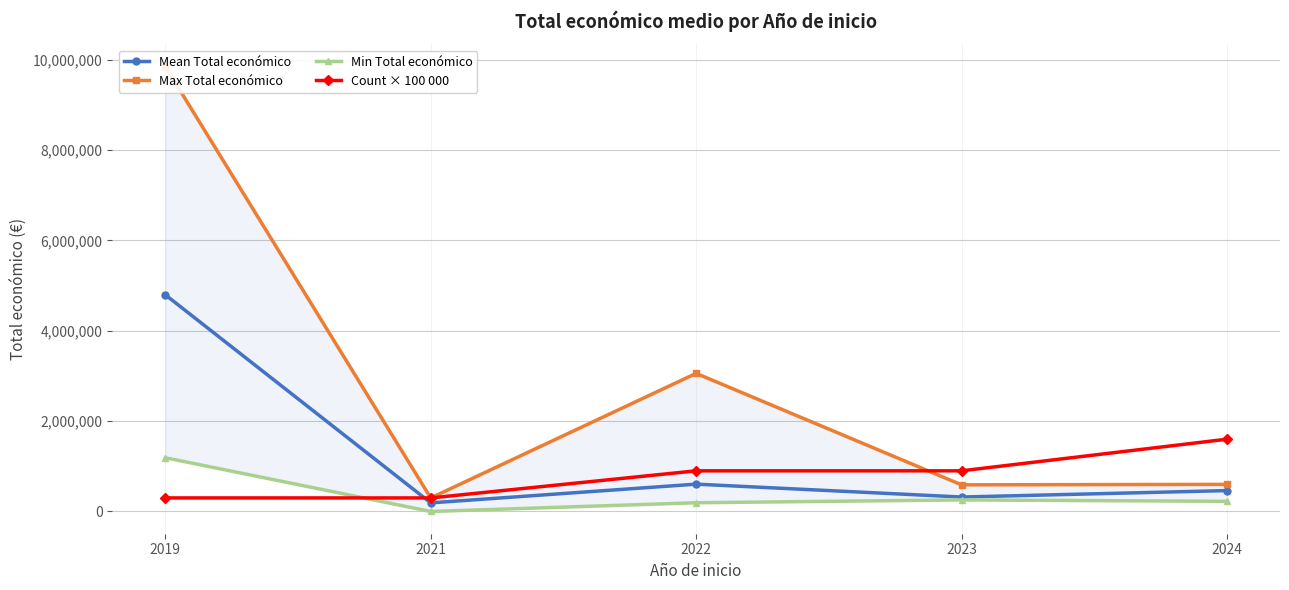

Which has a higher value, 2019 or 2022?

2019